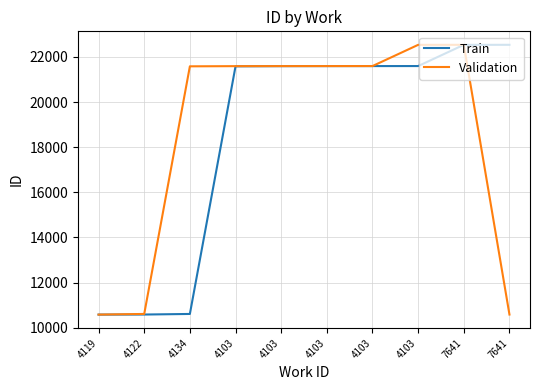

What is the smallest value displayed?

10581